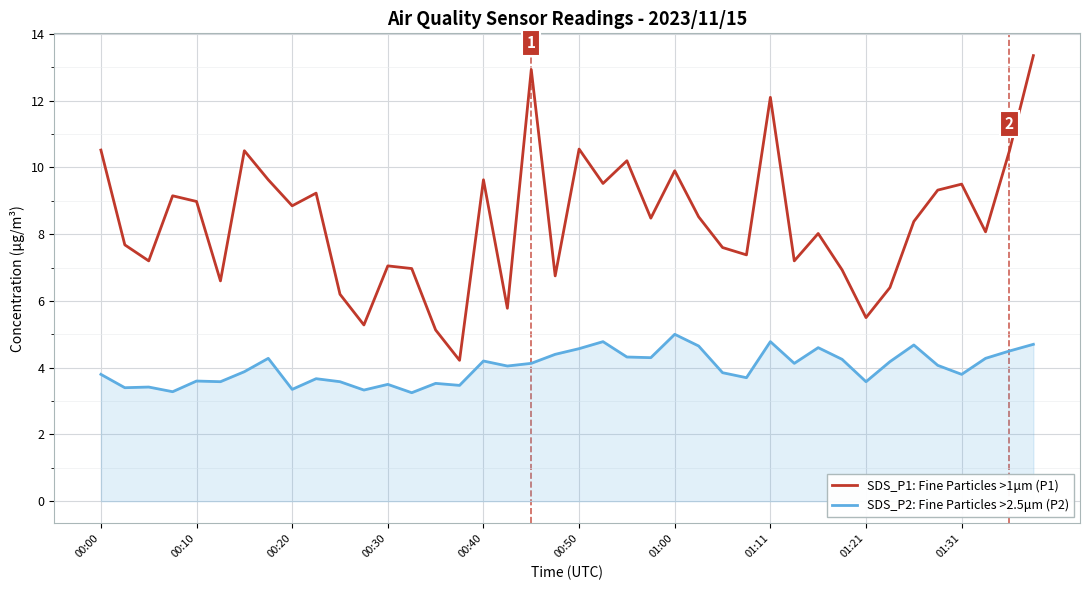

What is the difference between the maximum and minimum values in the SDS_P1: Fine Particles >1μm (P1) series?

9.1